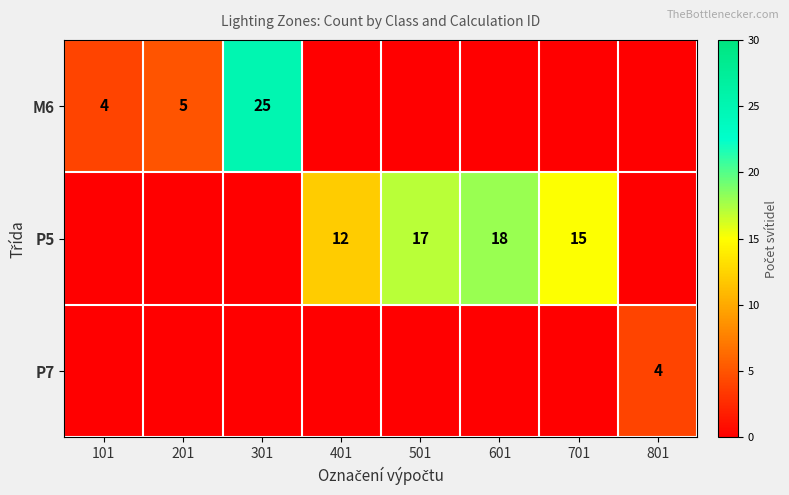

True or false: P5 has a value of 15 at 701.

True